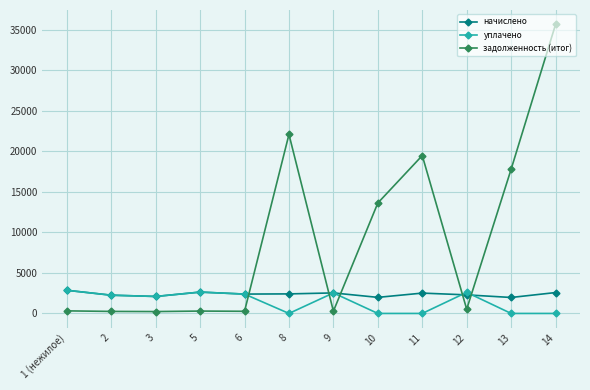

Which series ends up on top after the final intersection of уплачено and задолженность (итог)?

задолженность (итог)